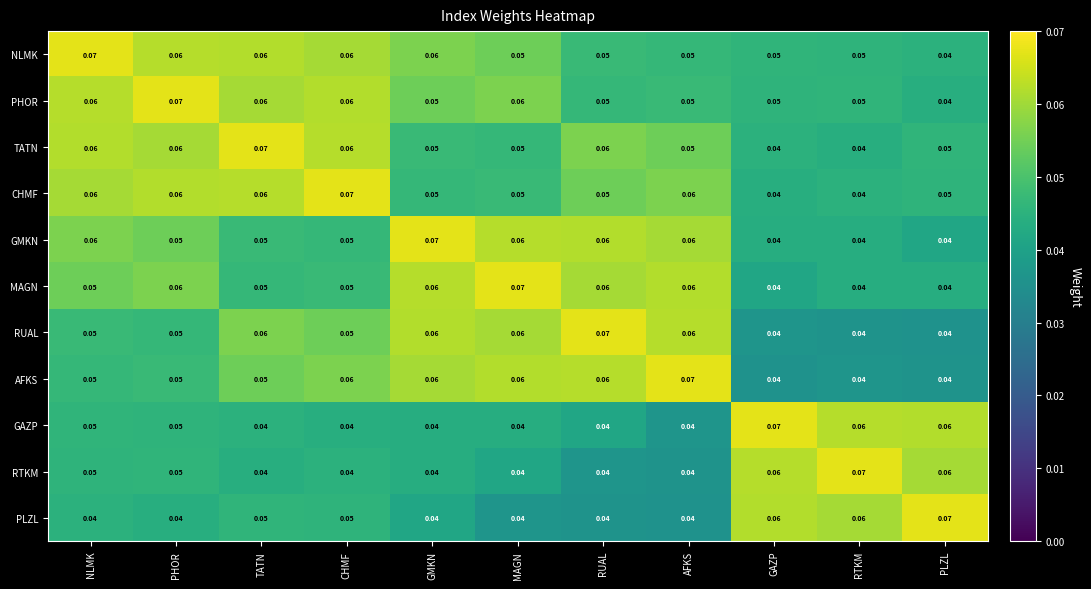

Is the value of PHOR at TATN greater than the value of RUAL at RUAL?

No